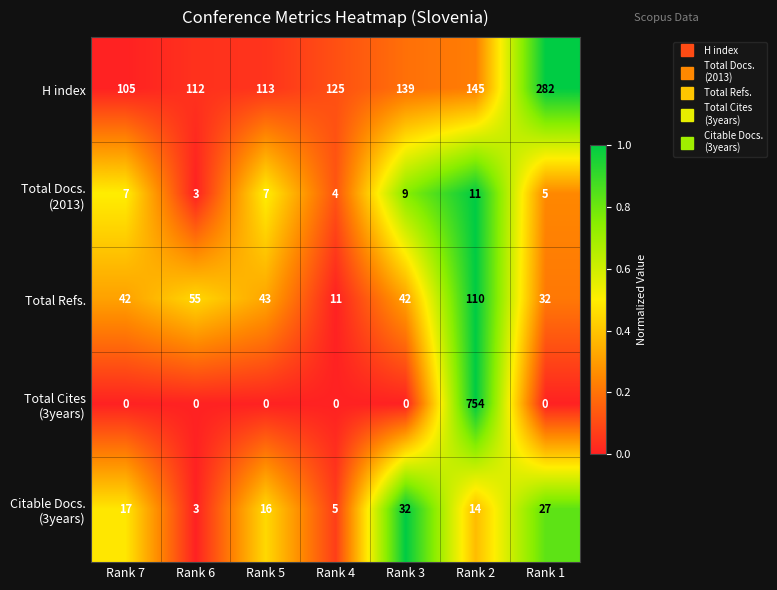

What is the difference between the maximum and second lowest values in the Total Refs. series?

78